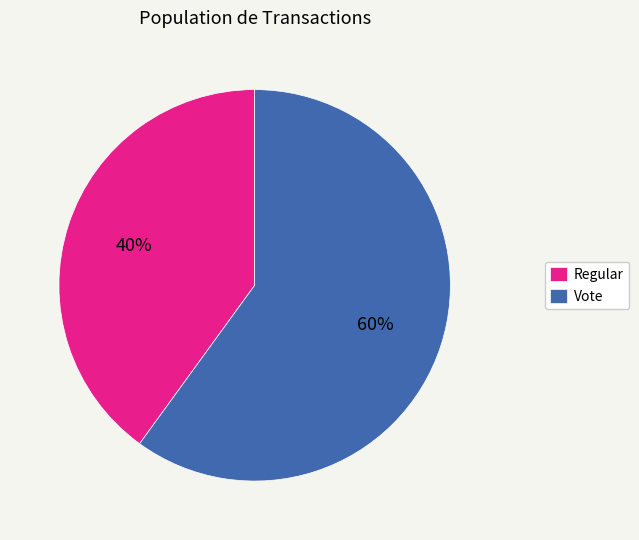

To the nearest percent, what is the difference between the Vote and Regular slice percentages?

20%